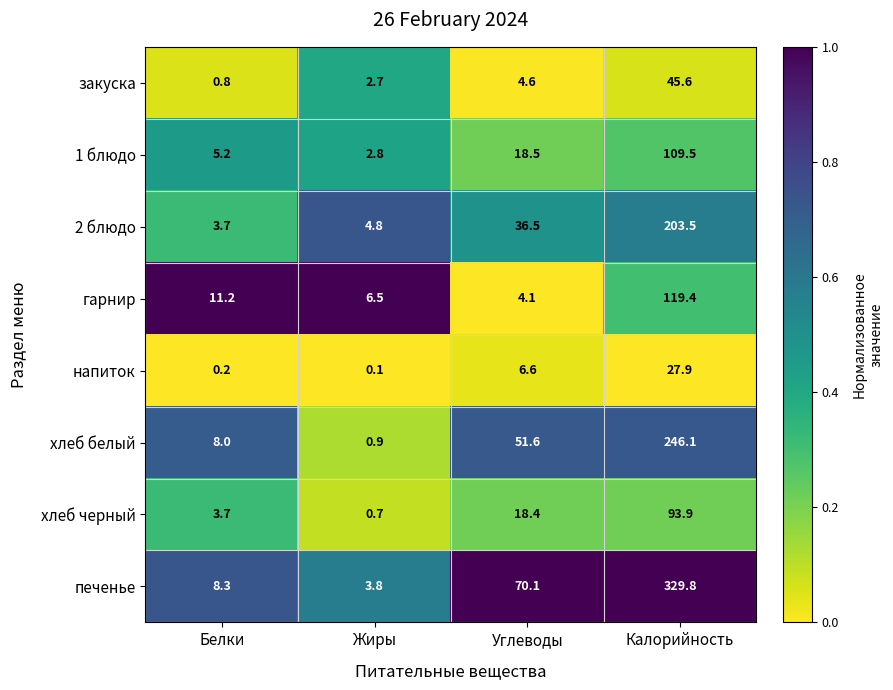

Which series has the largest total across all categories?

печенье